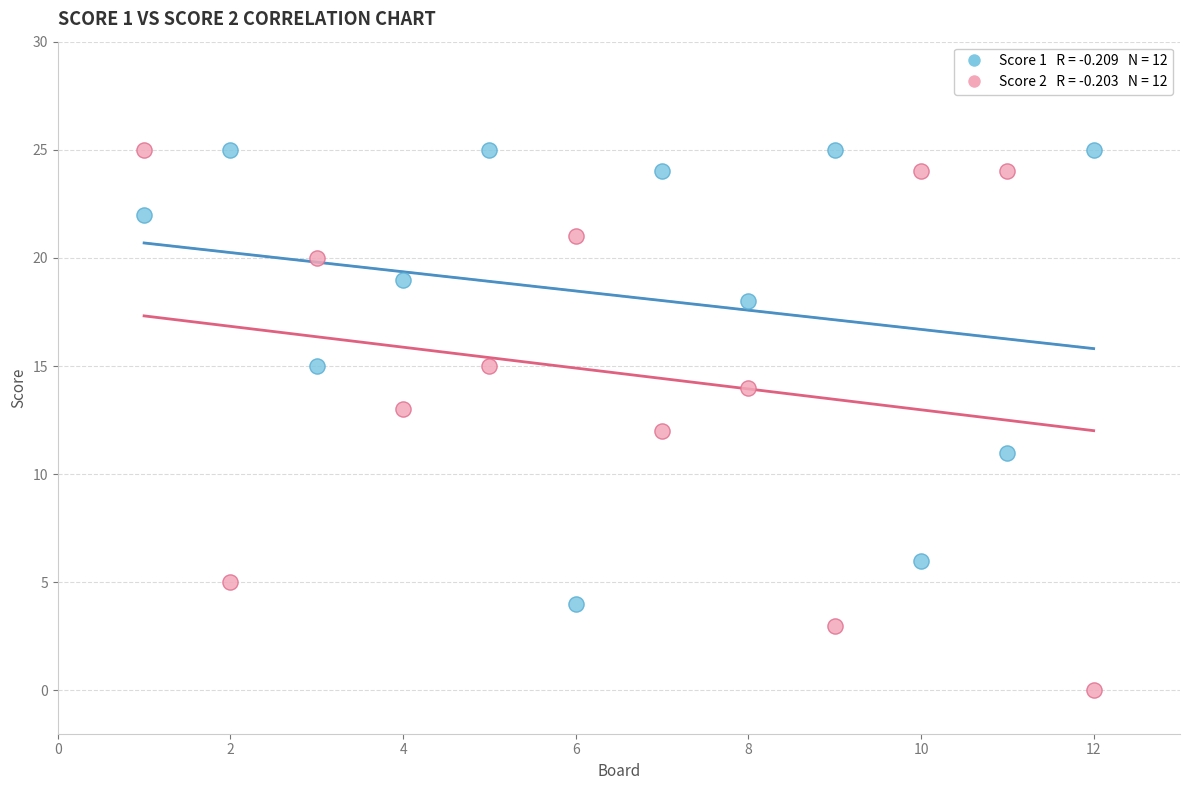

Across all data points, what is the range of X values (max minus min)?

11